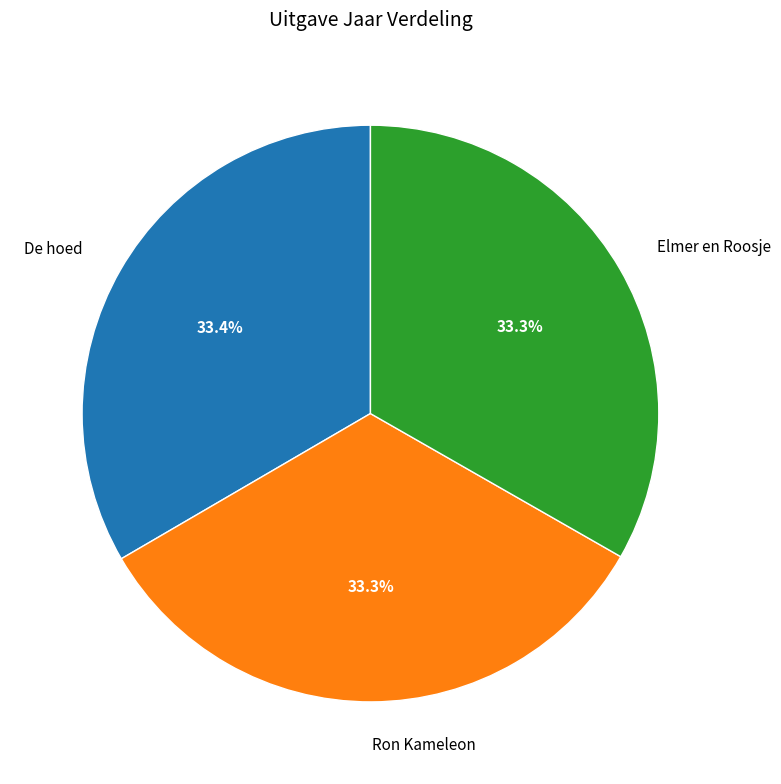

What is the ratio of the value at Ron Kameleon to the value at Elmer en Roosje?

1.0